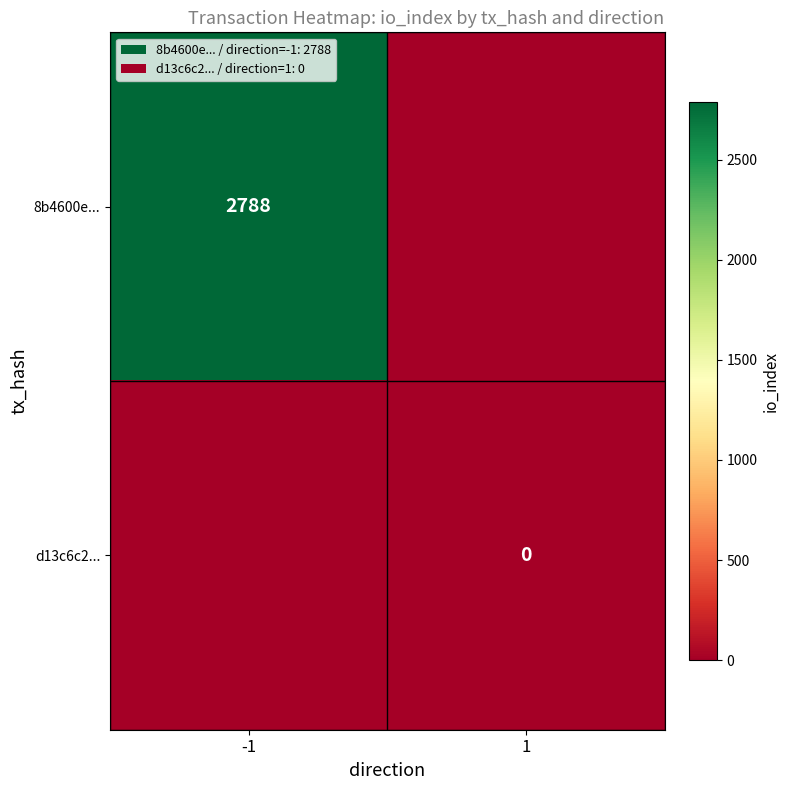

Is it true that 8b4600e... equals 3962 at -1?

False